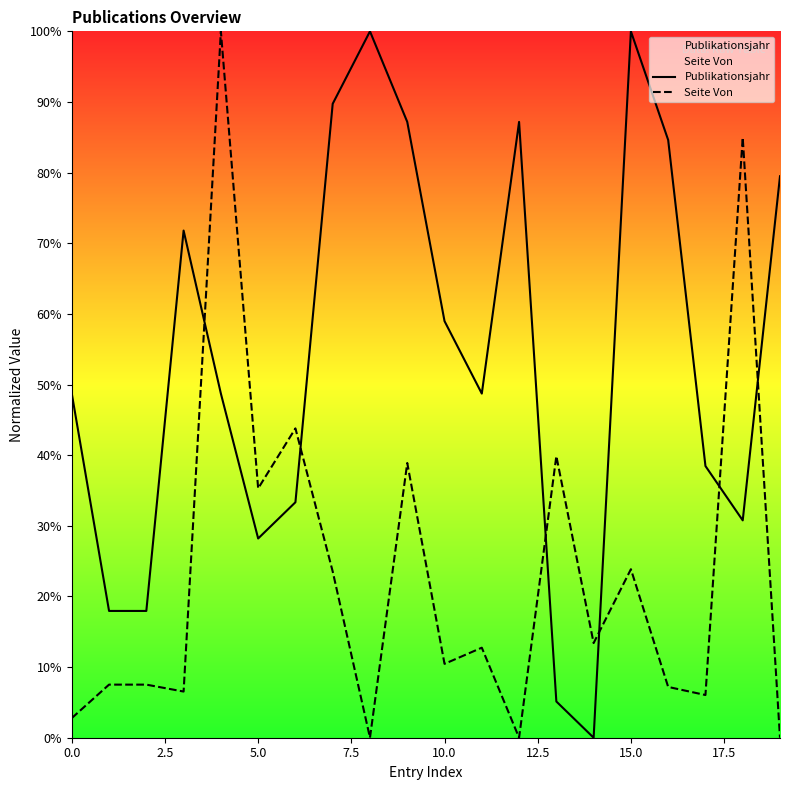

At 15.0, list the series in order from smallest to largest.

Seite Von, Publikationsjahr